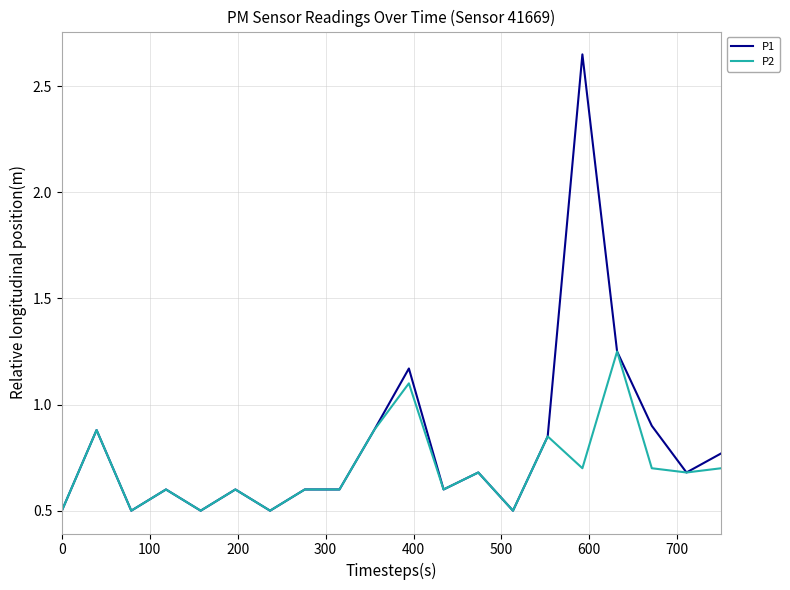

What is the lowest value of the P1 series?

0.5